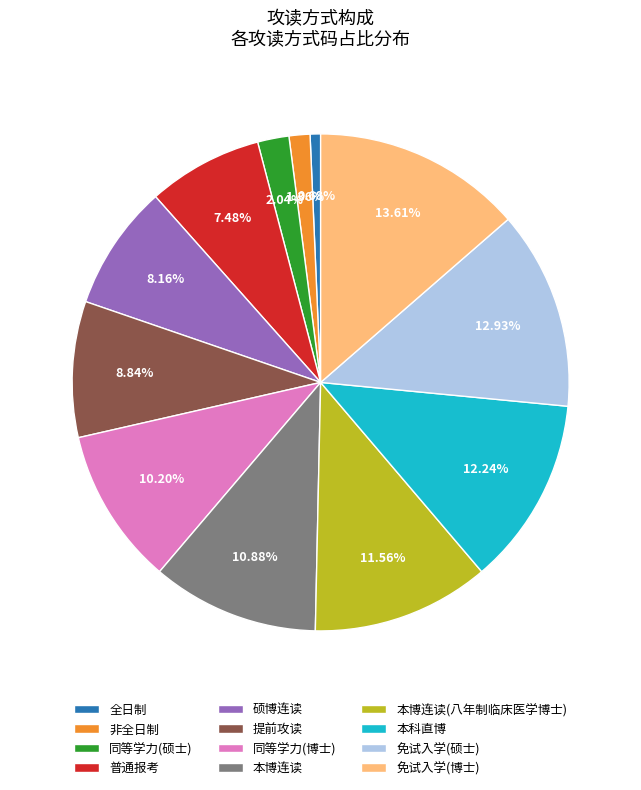

How many slices are in this pie chart?

12